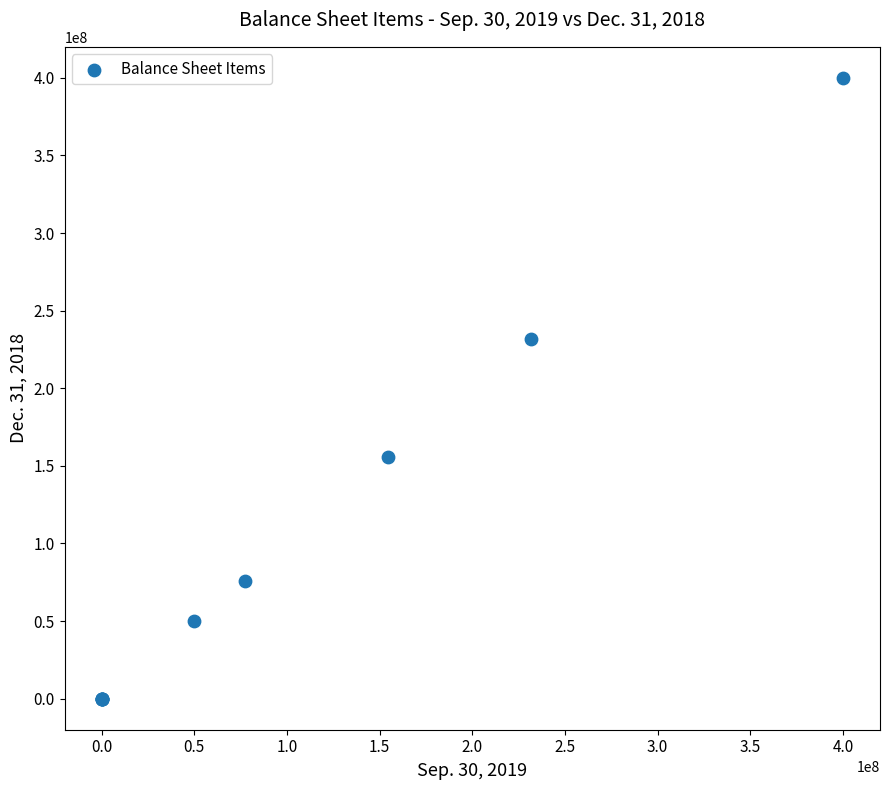

What Y value in the scatter plot is closest to 200000000?

231619037.0